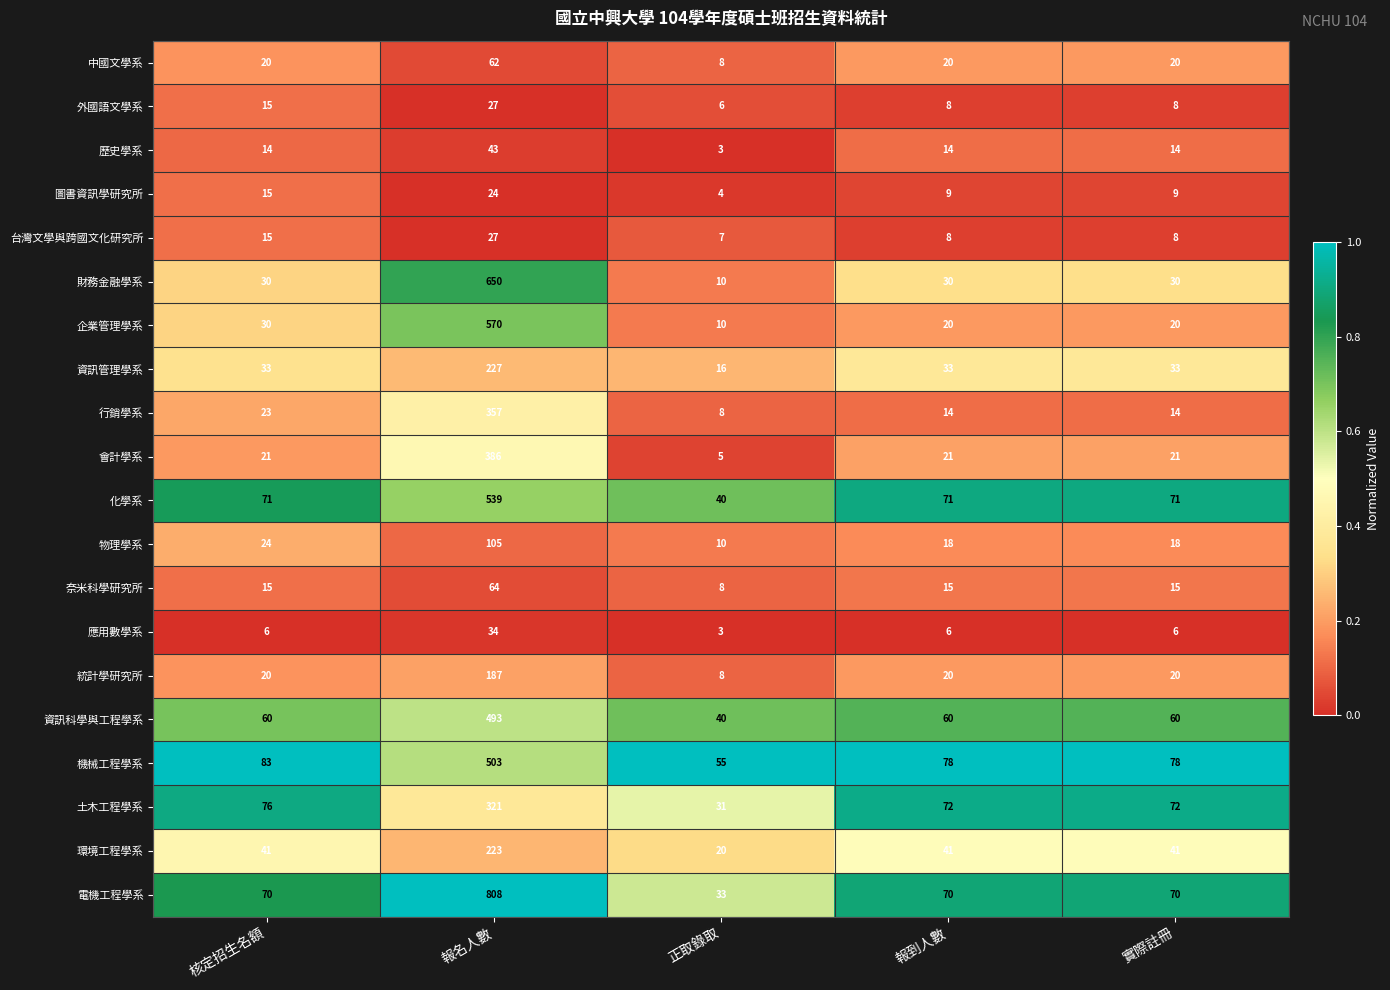

Which series changed the most between 核定招生名額 and 報名人數?

電機工程學系